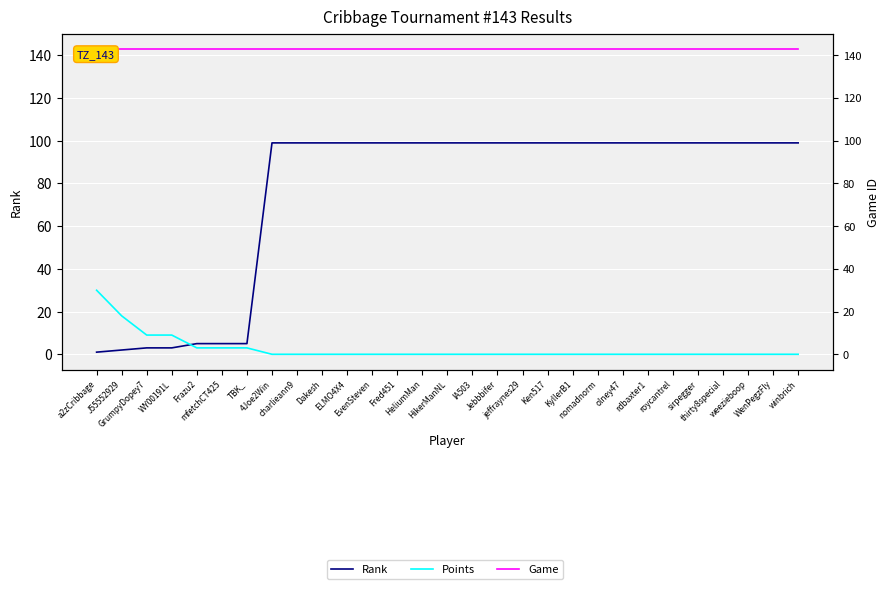

What is the value of the Points point at the 3rd from the left?

9